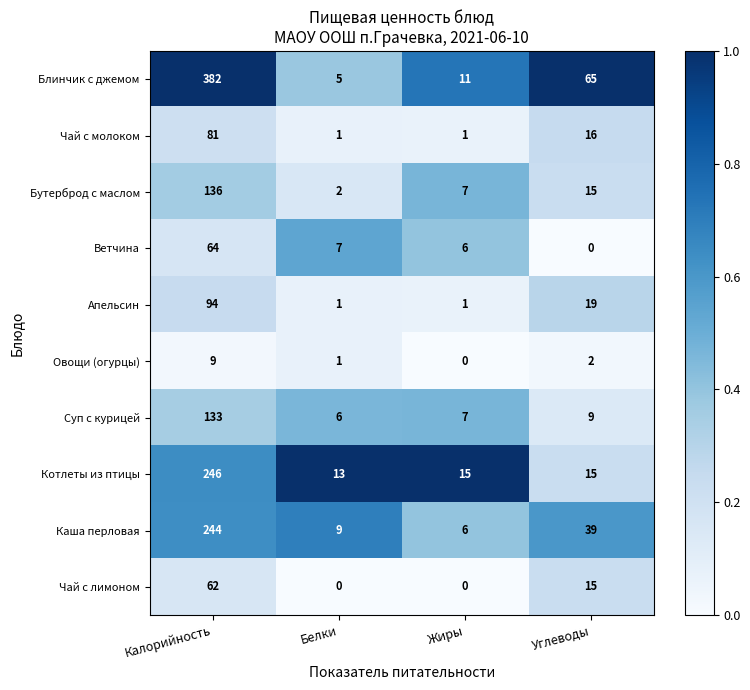

The Ветчина series shows 3 at Жиры. True or false?

False